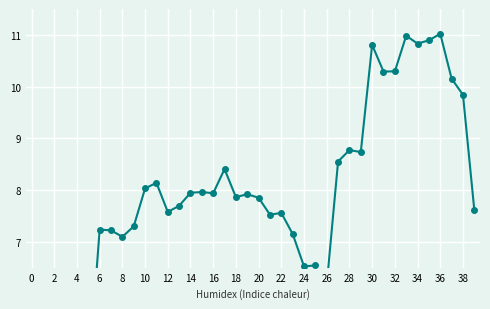

Is it true that the value at 30 is 10.8?

True